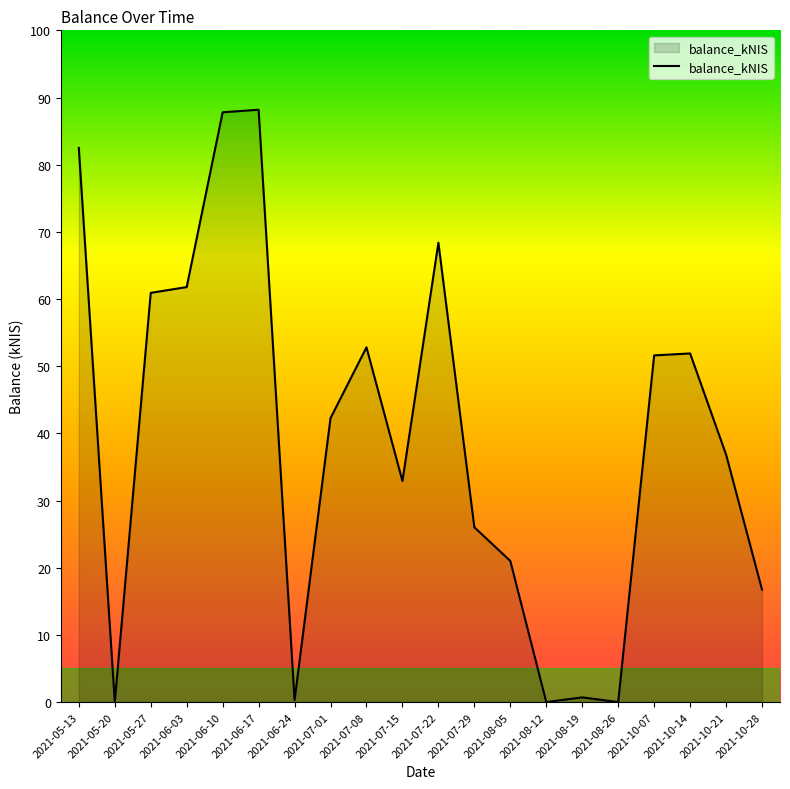

What is the difference between the second highest and minimum values?

87.8